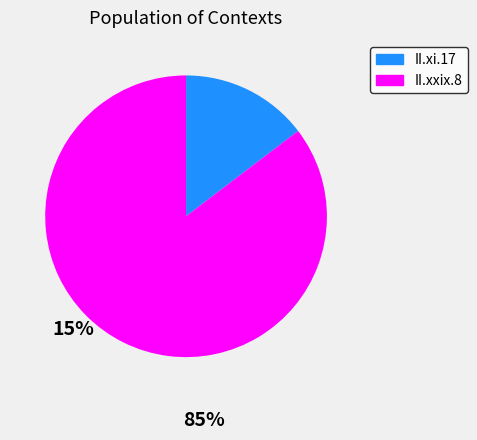

Which category accounts for the majority?

II.xxix.8